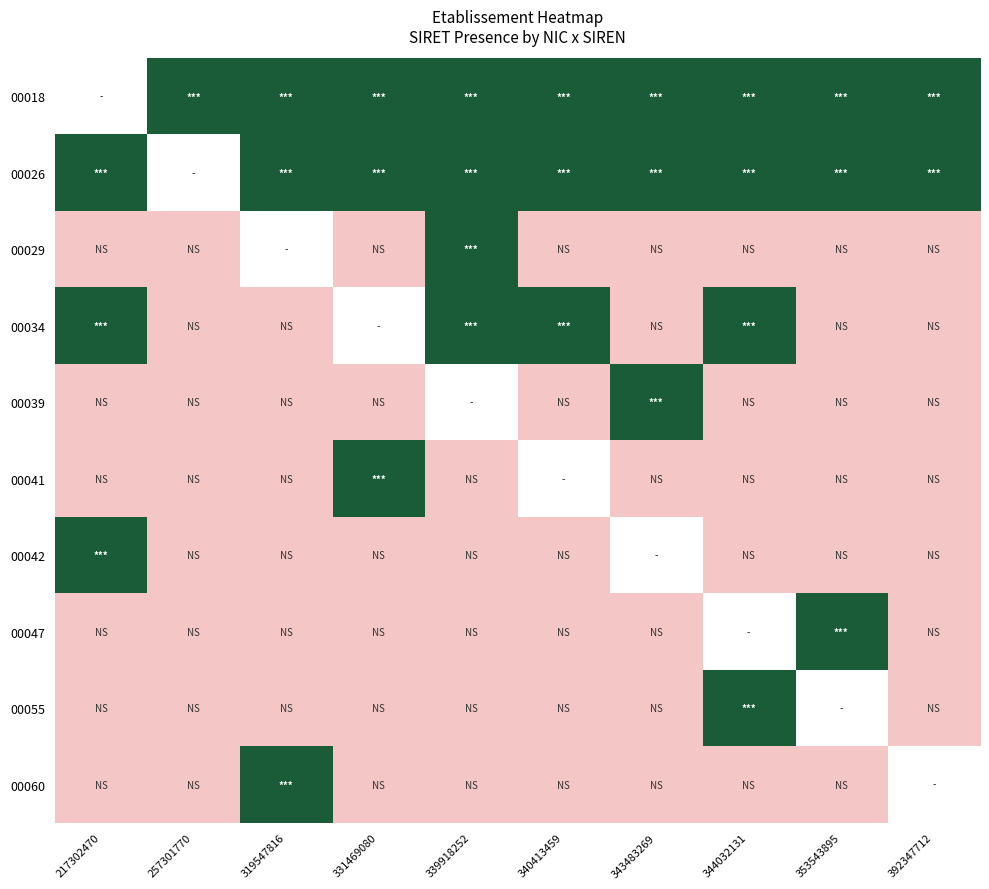

Is the value of 00042 at 6 greater than the value of 00047 at 6?

No